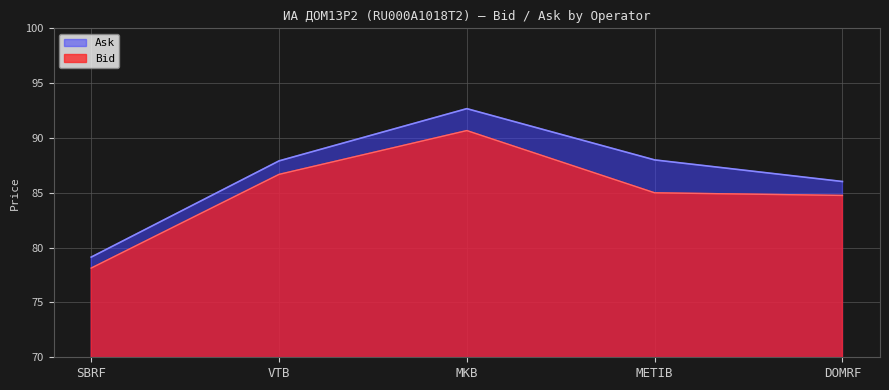

List the labels in order of Ask value, largest first.

MKB, METIB, VTB, DOMRF, SBRF